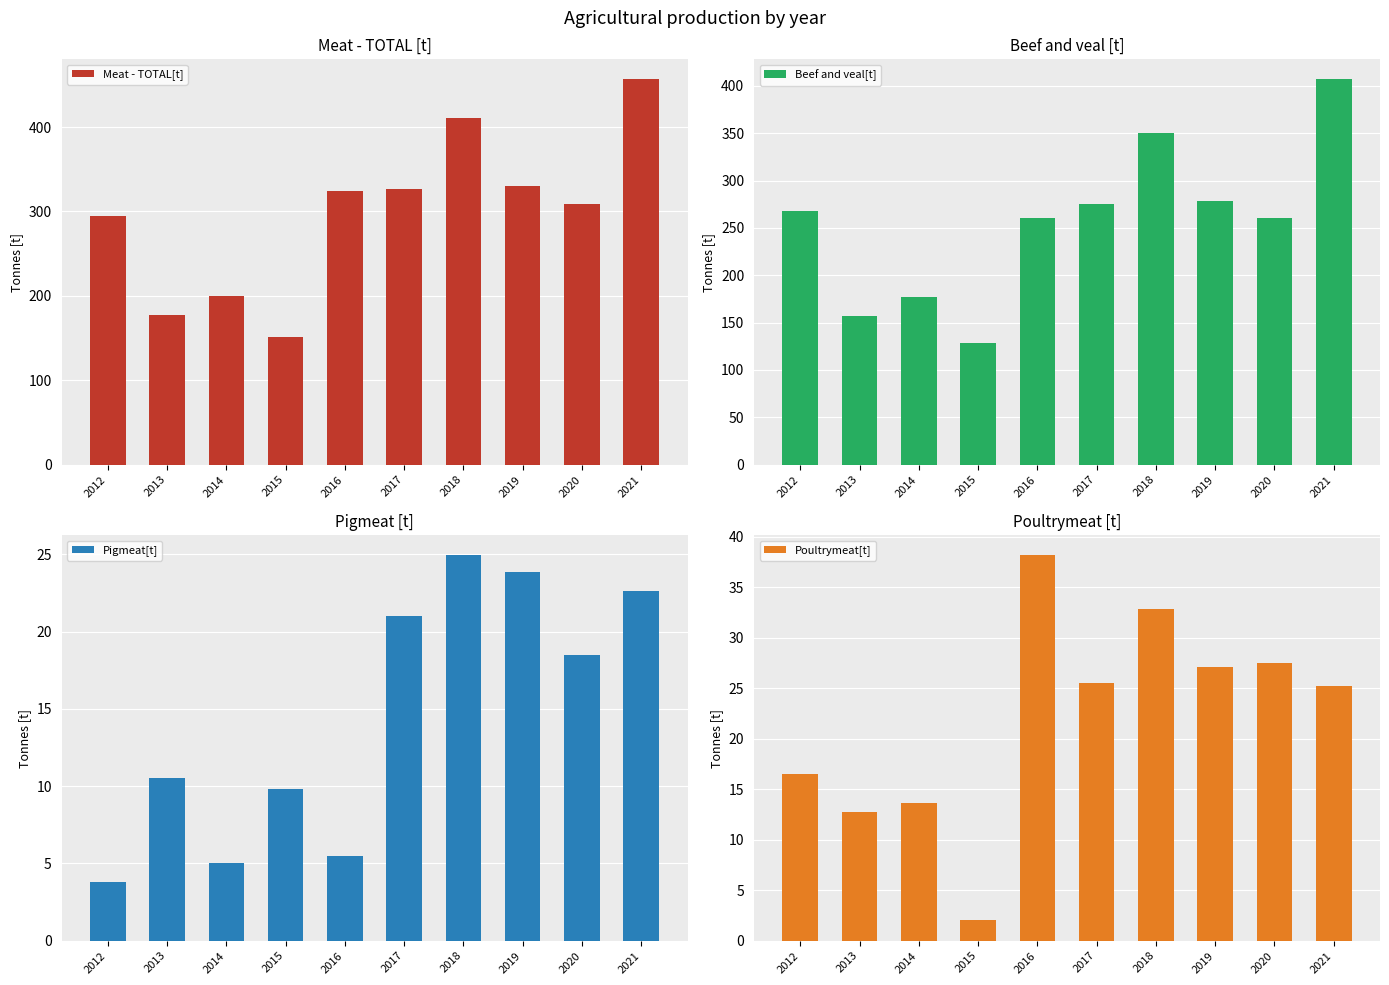

How many values in the Beef and veal[t] series are below 267?

5